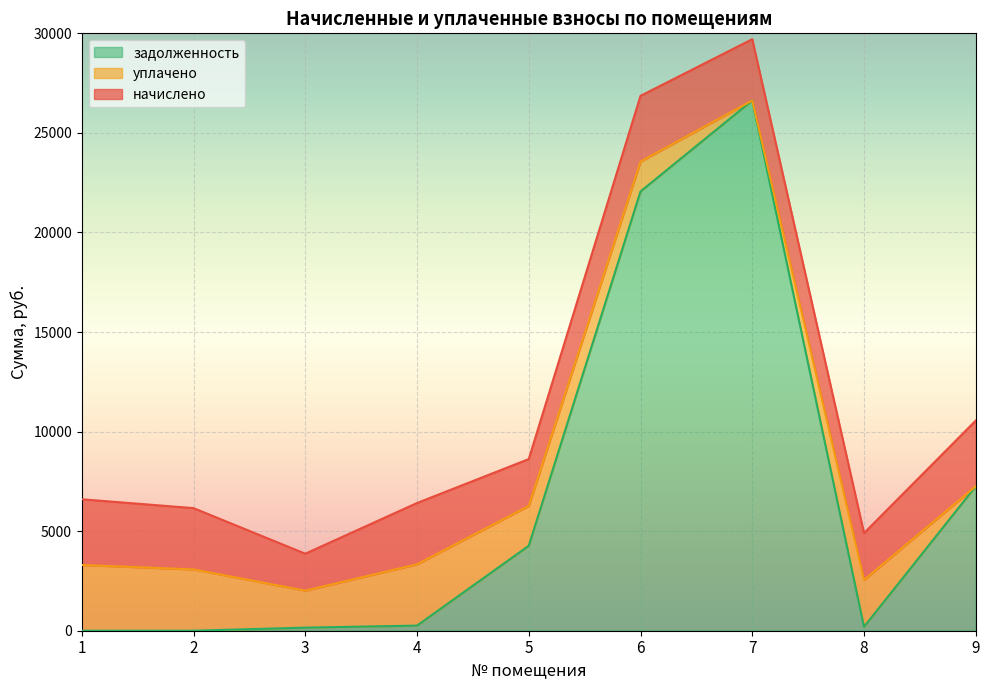

What is the sum of all задолженность values?

60815.8